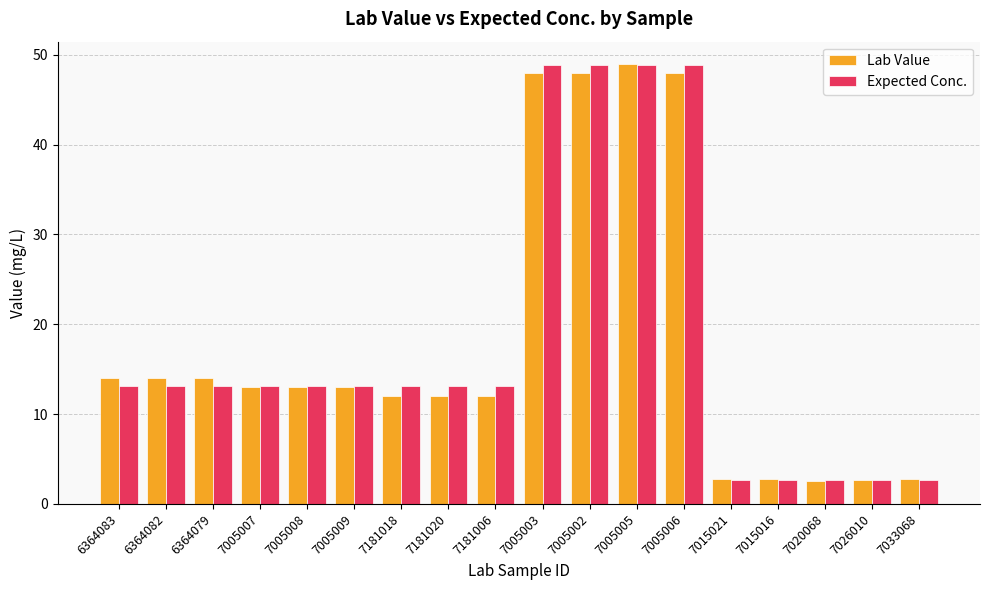

What is the difference between the maximum and minimum values in the Expected Conc. series?

46.1